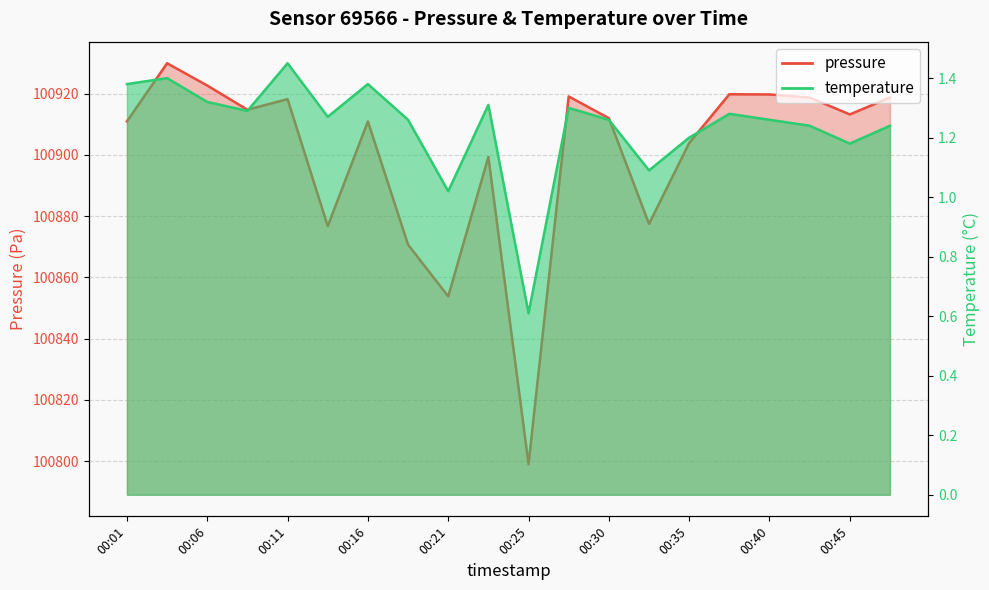

Which series has the largest range (max minus min)?

pressure